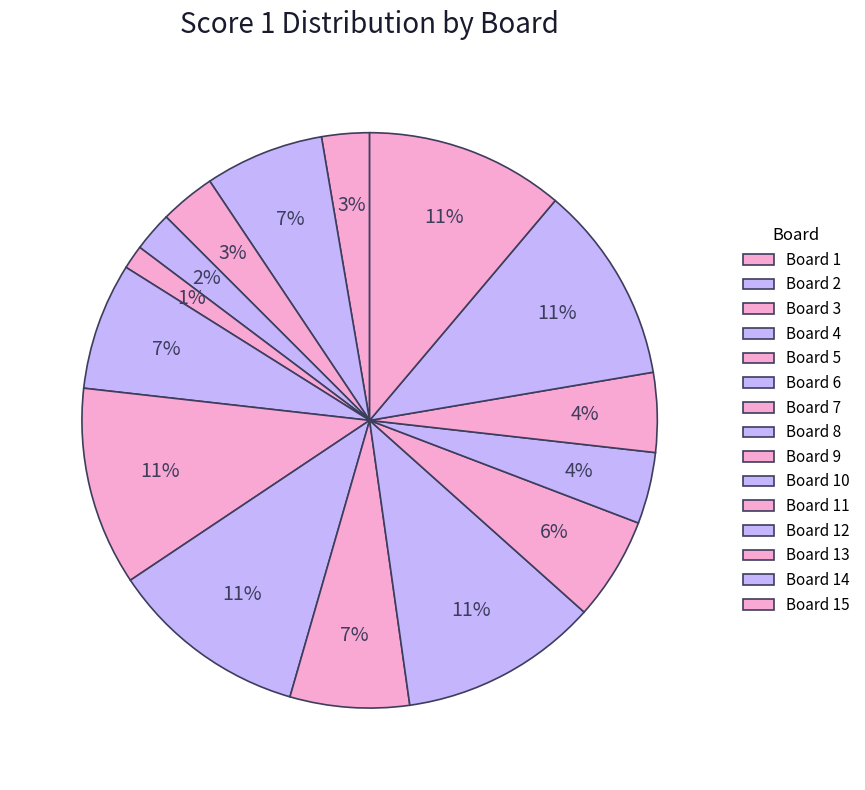

To the nearest percent, what is the average slice percentage?

7%